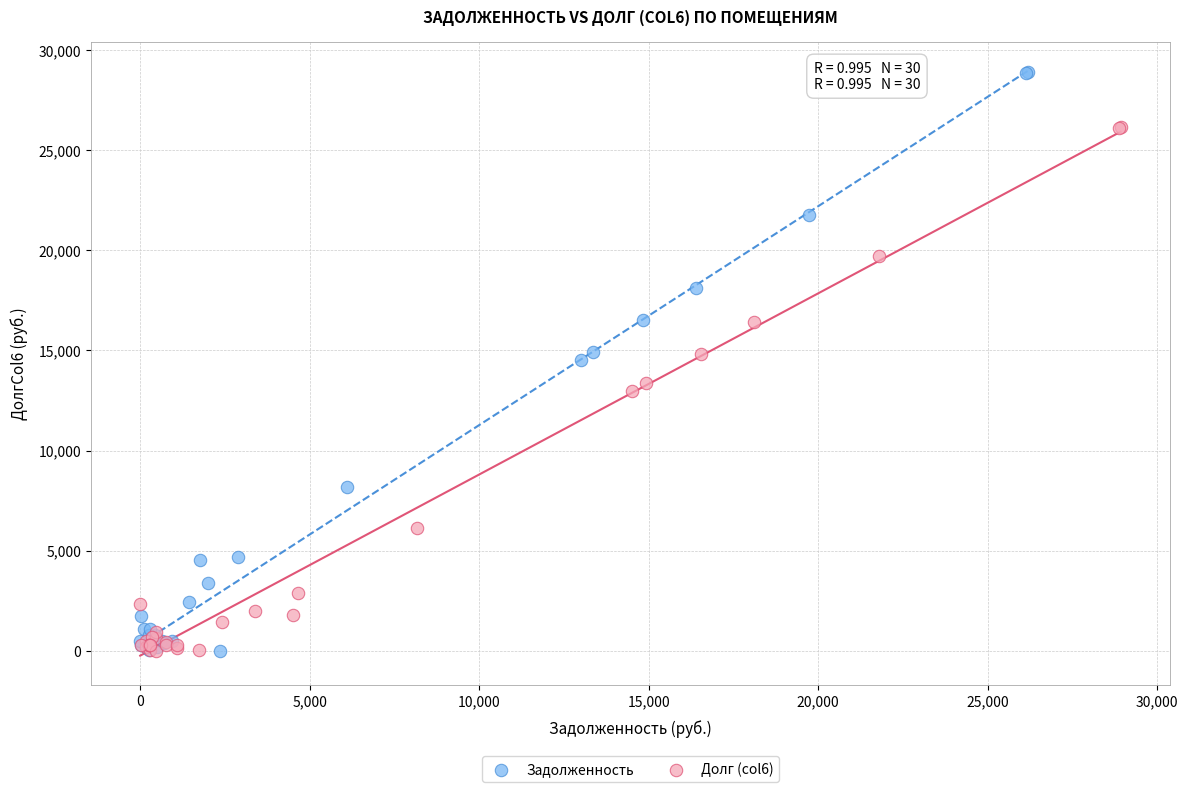

What are all the series names shown in the legend?

Задолженность, Долг (col6)